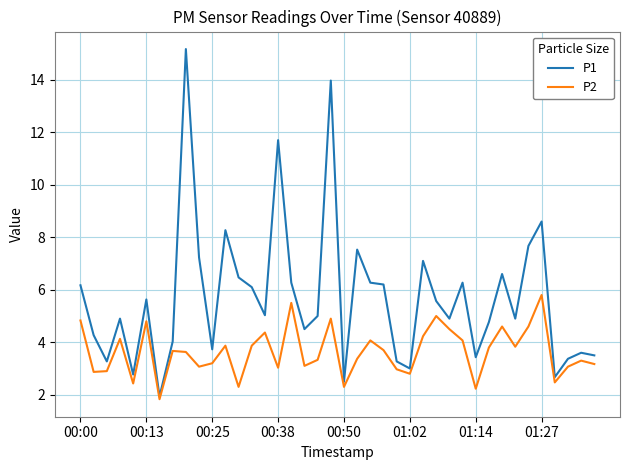

What is the minimum value shown in the chart?

1.8